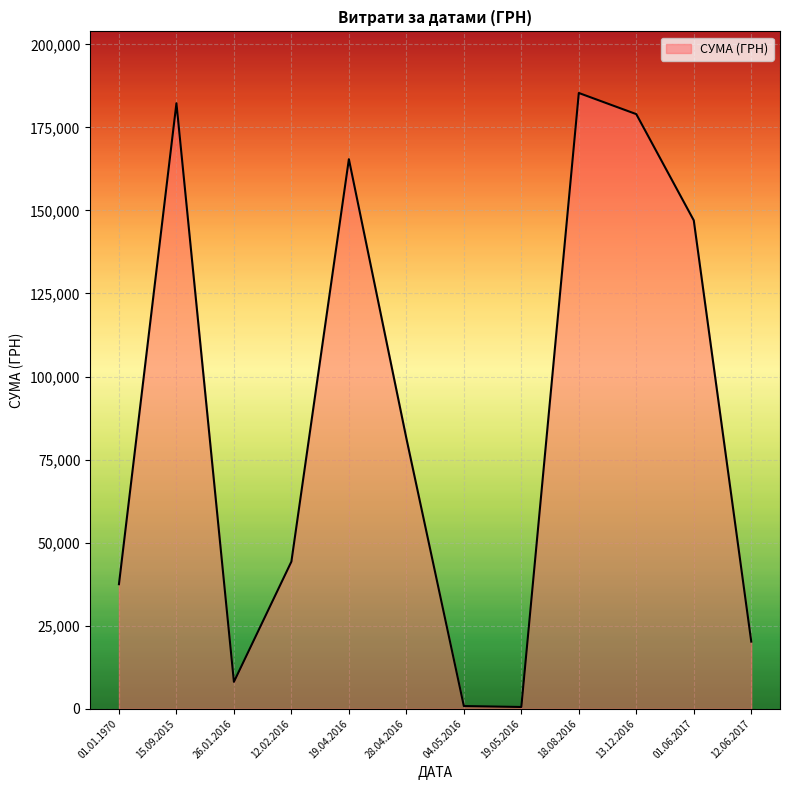

Where is the data nearest to the value 92939?

28.04.2016